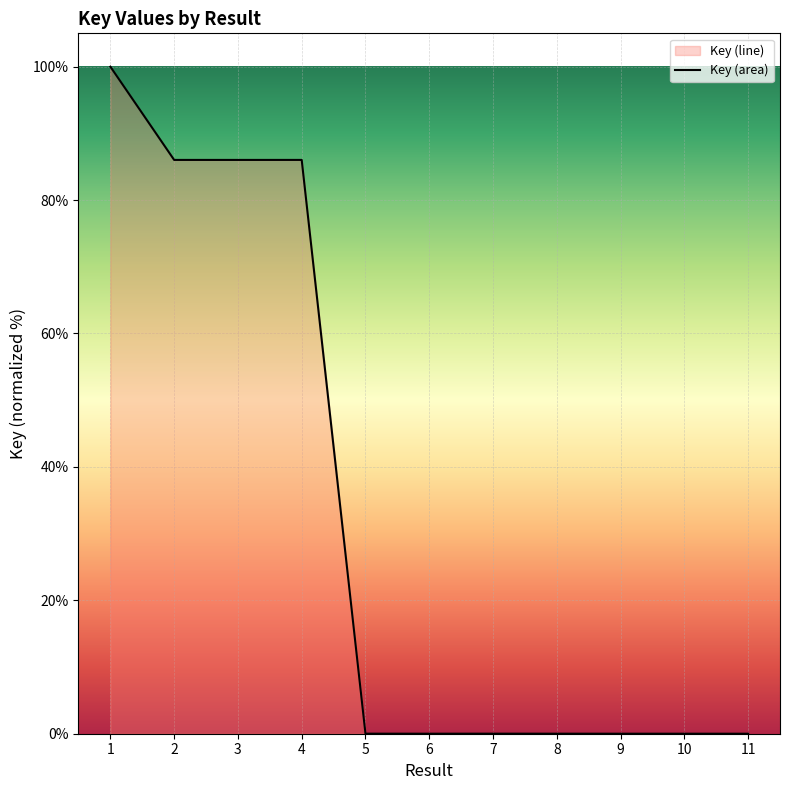

What is the greatest value displayed?

100.0